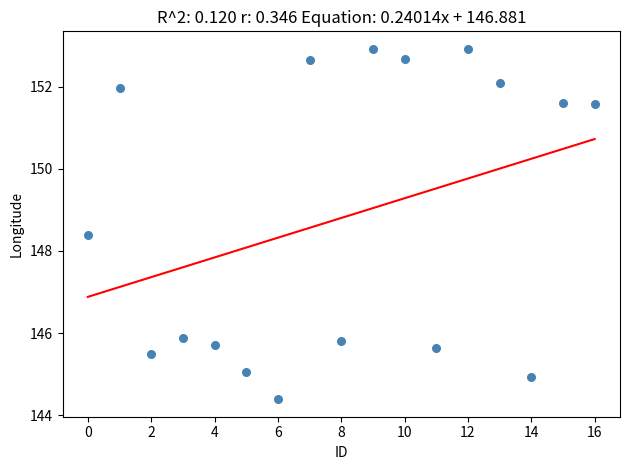

What is the range of Y values (max minus min)?

8.5